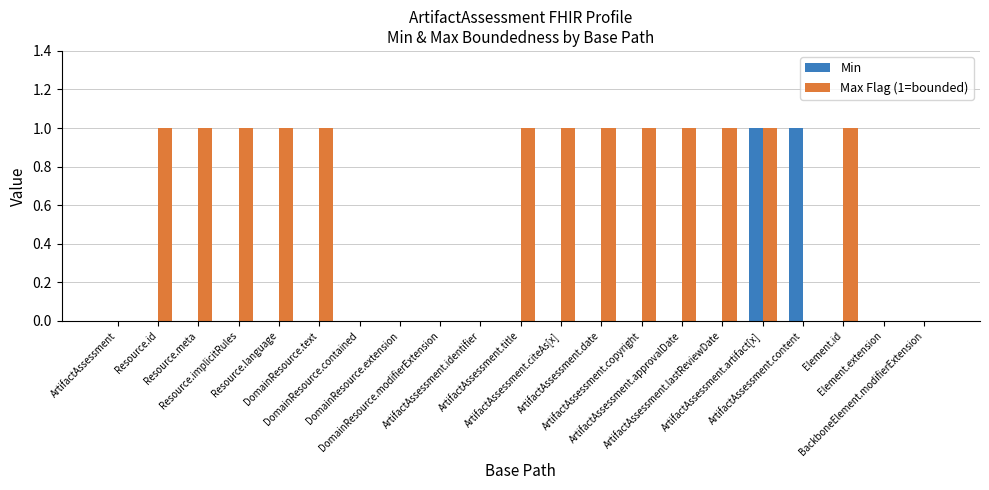

What is the sum of all Min values?

2